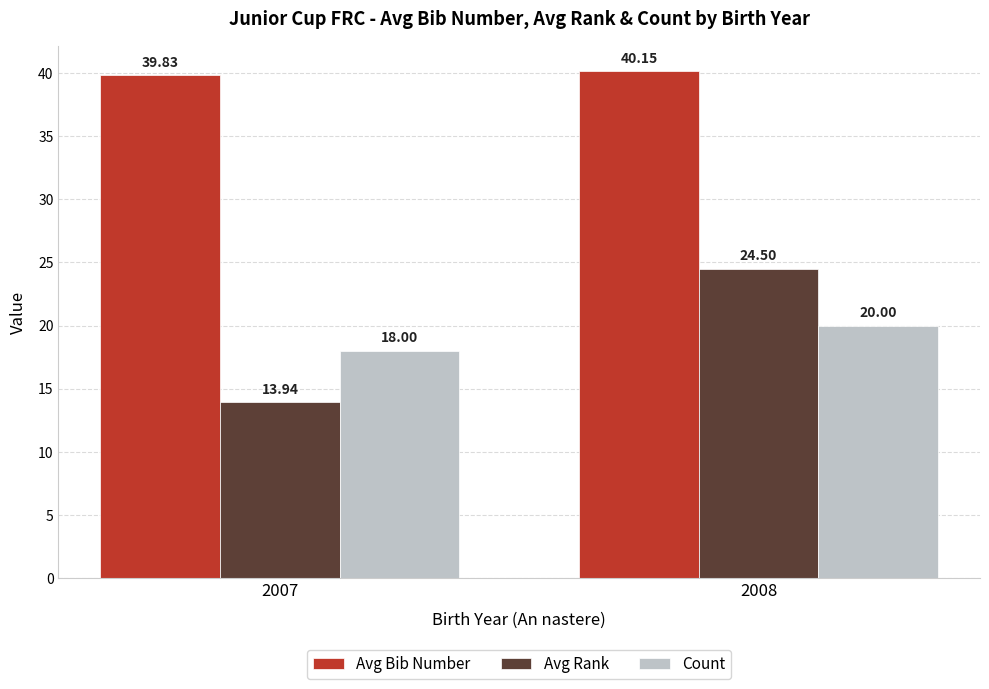

What is the difference between the Avg Bib Number values at 2008 and 2007?

0.3